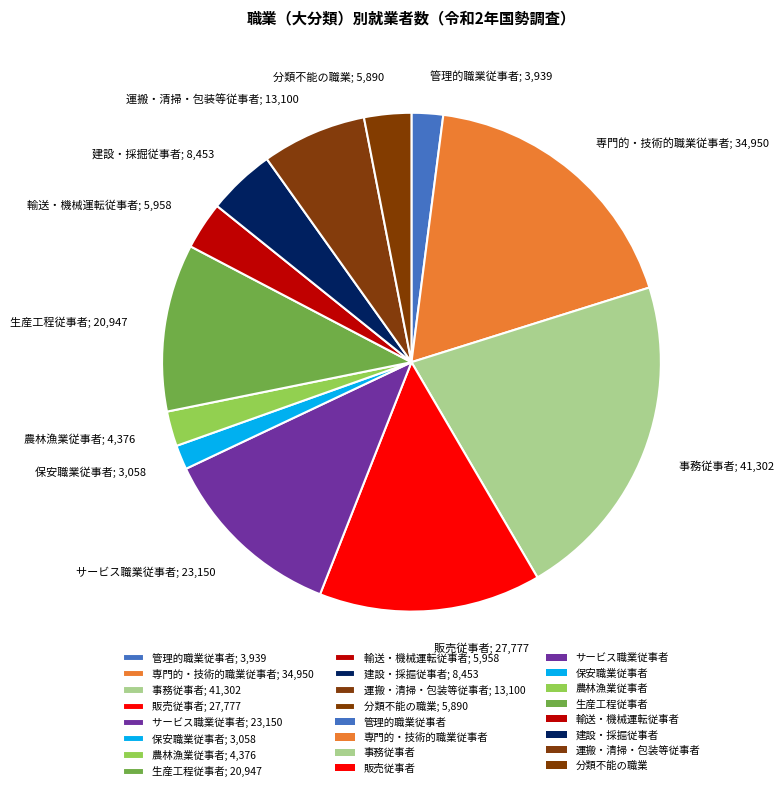

Is there any slice that represents more than half of the pie?

No